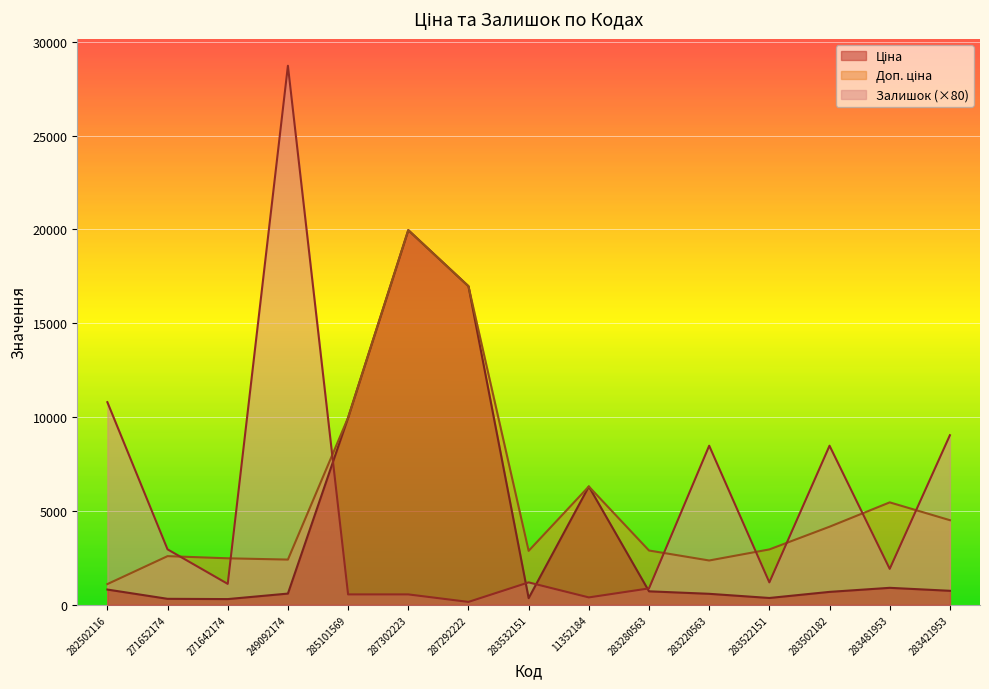

What is the value of the Залишок point at the 1st from the left?

10800.0